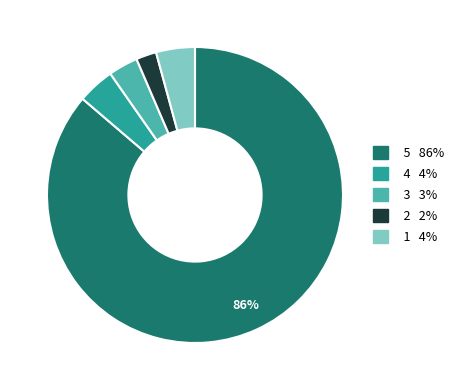

To the nearest percent, what is the average slice percentage?

20%